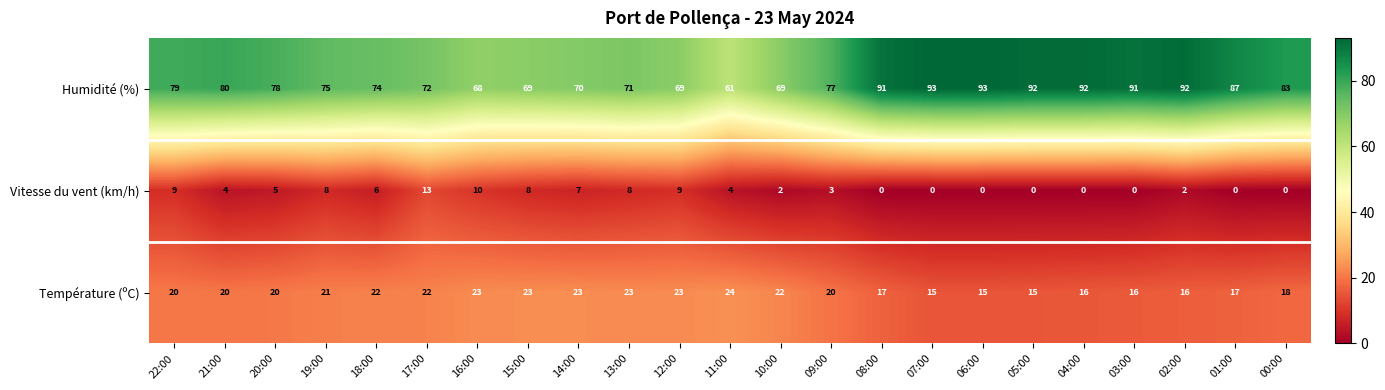

List the series in order of their overall mean, lowest first.

Vitesse du vent (km/h), Température (ºC), Humidité (%)